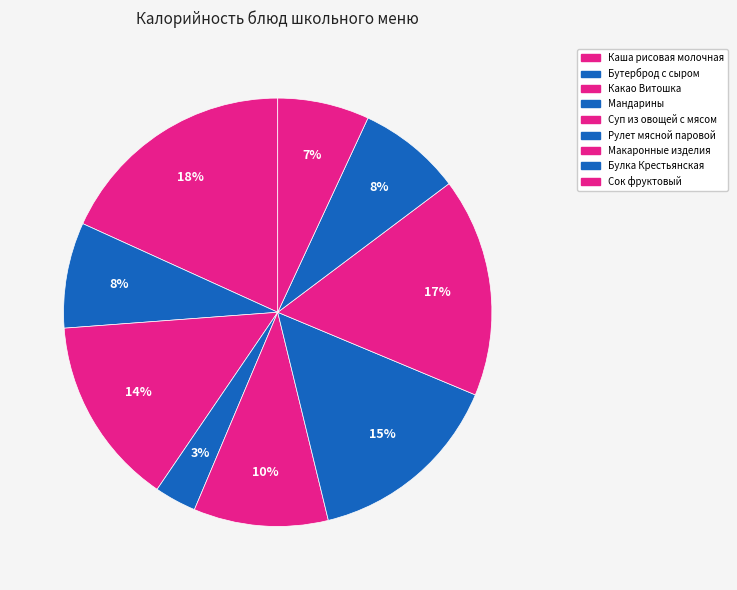

To the nearest percent, what percentage of the pie is Рулет мясной паровой?

15%